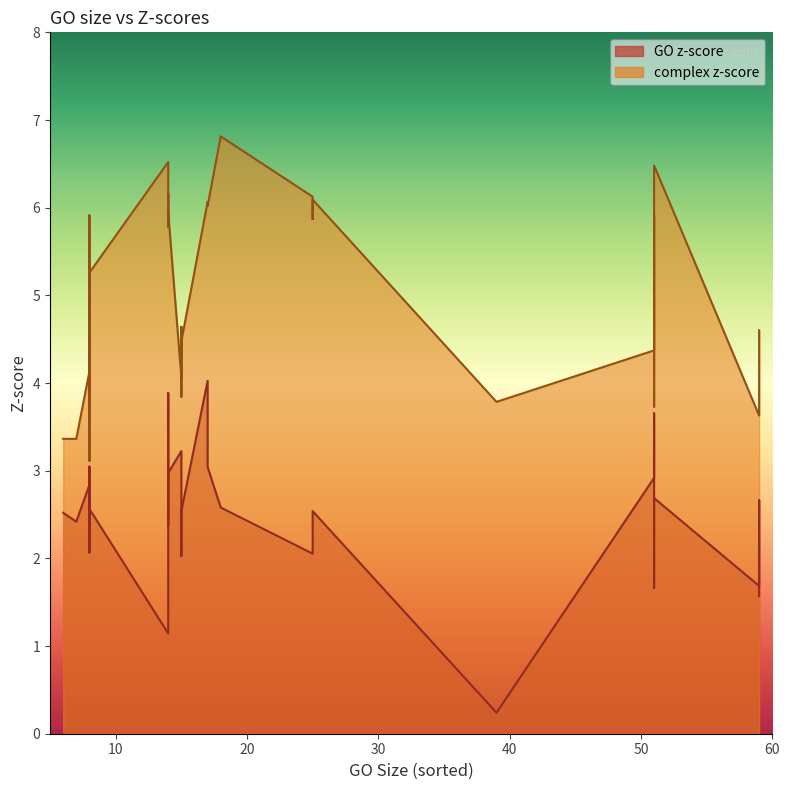

True or false: GO z-score and complex z-score cross at least once.

False